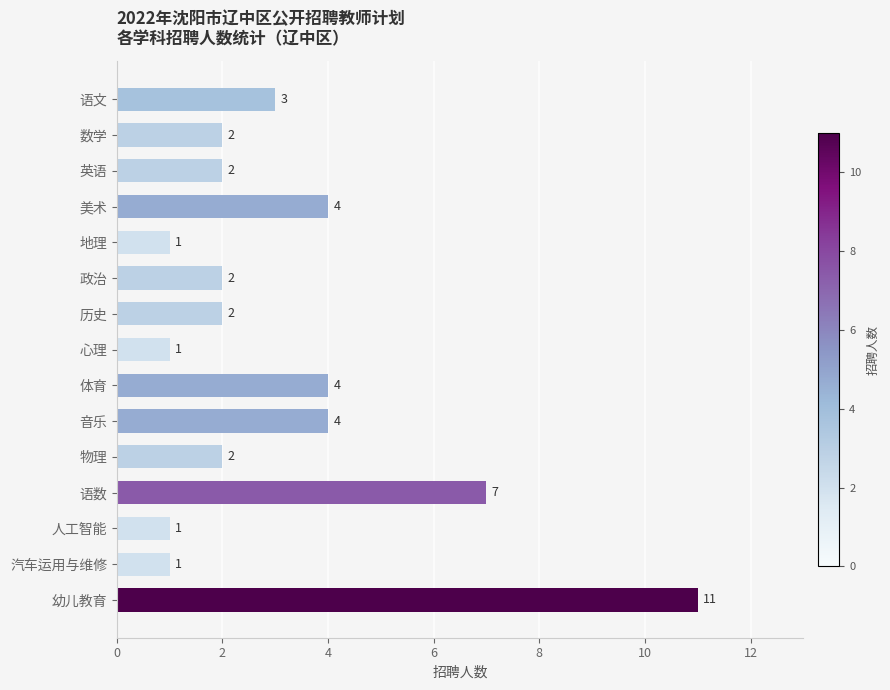

What is the ratio of the value at 政治 to the value at 心理?

2.0